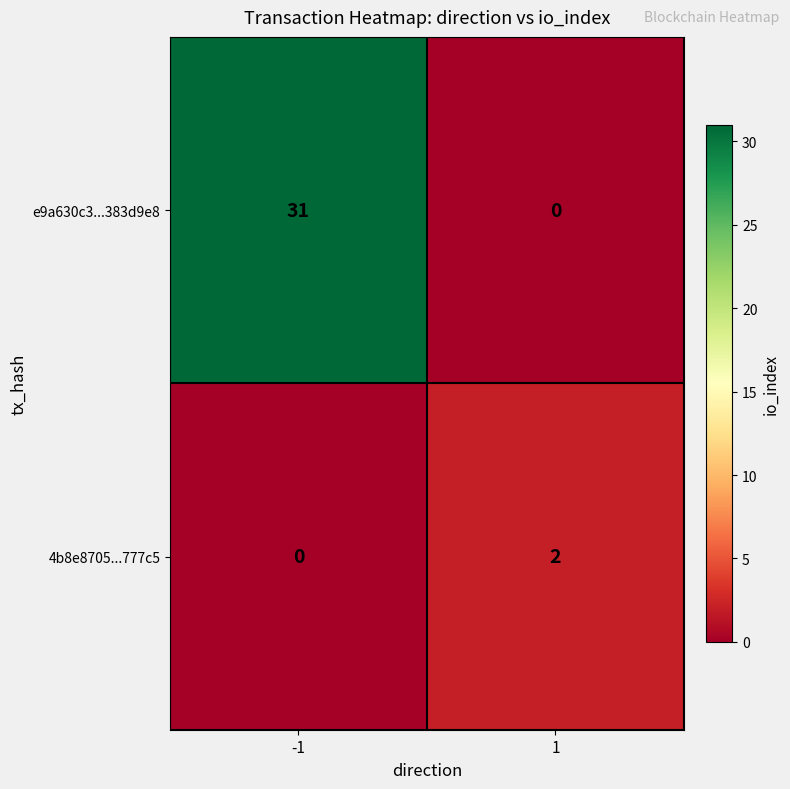

Is it true that 4b8e8705...777c5 equals 0 at -1?

True